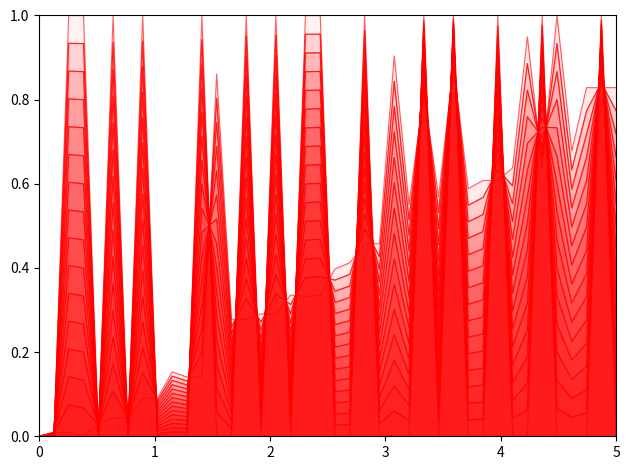

Reading left to right, list all the values displayed in this chart.

id_line: 0.0	0.0	0.0	0.0	0.0	0.0	0.0	0.1	0.1	0.2	0.1	0.1	0.9	0.3	0.3	0.3	0.3	0.3	0.3	0.3	0.4	0.4	0.5	0.5	0.9	0.6	0.8	0.6	0.9	0.6	0.6	0.6	0.6	0.9	0.6	1.0	0.7	0.8	0.8	0.8
mszsz_line_item_id_line: 0.0	0.0	1.0	1.0	0.0	1.0	0.0	1.0	0.0	0.0	0.0	1.0	0.0	0.0	1.0	0.0	1.0	0.0	1.0	1.0	0.0	0.0	1.0	0.0	0.0	0.0	1.0	0.0	1.0	0.0	0.0	1.0	0.0	0.0	1.0	0.0	0.0	0.0	1.0	0.0